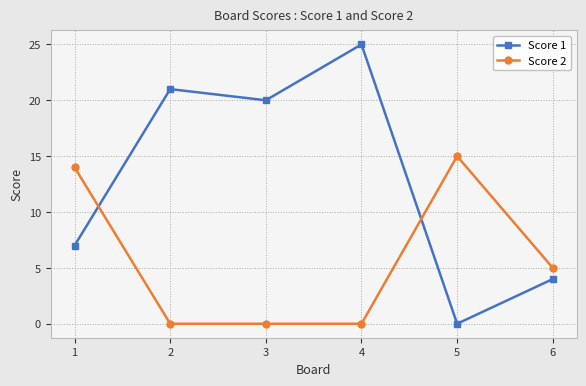

Rank the series by their average value, from lowest to highest.

Score 2, Score 1